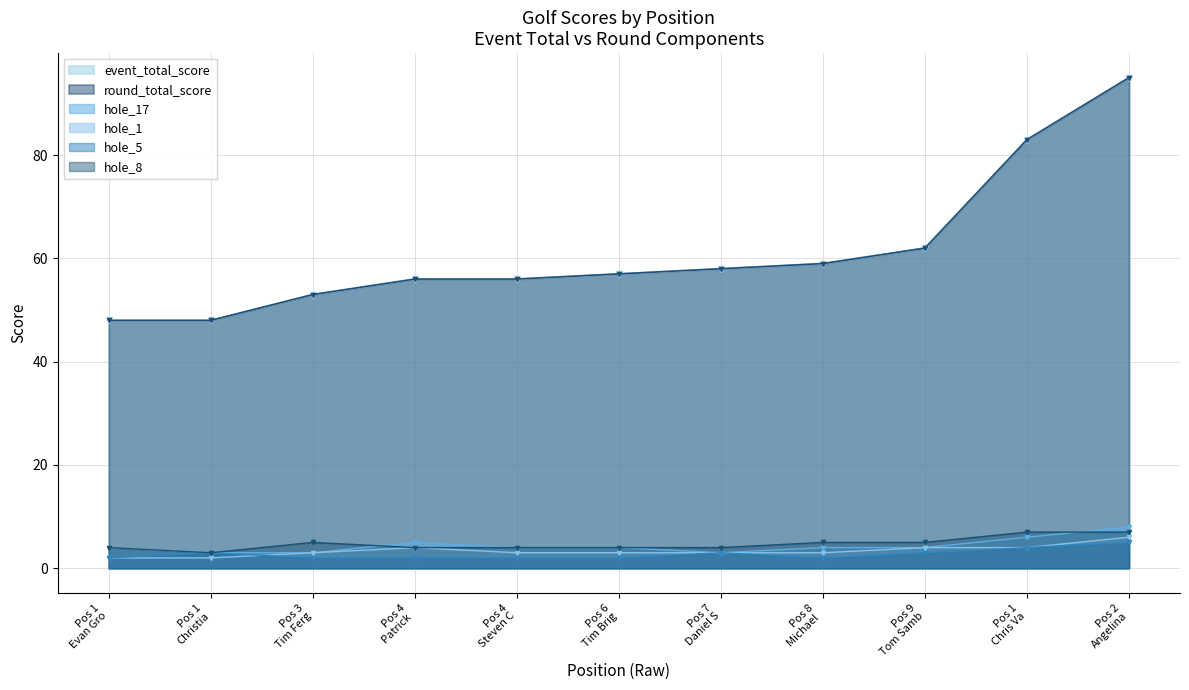

At which label is hole_17 closest to 5?

Pos 4 Patrick